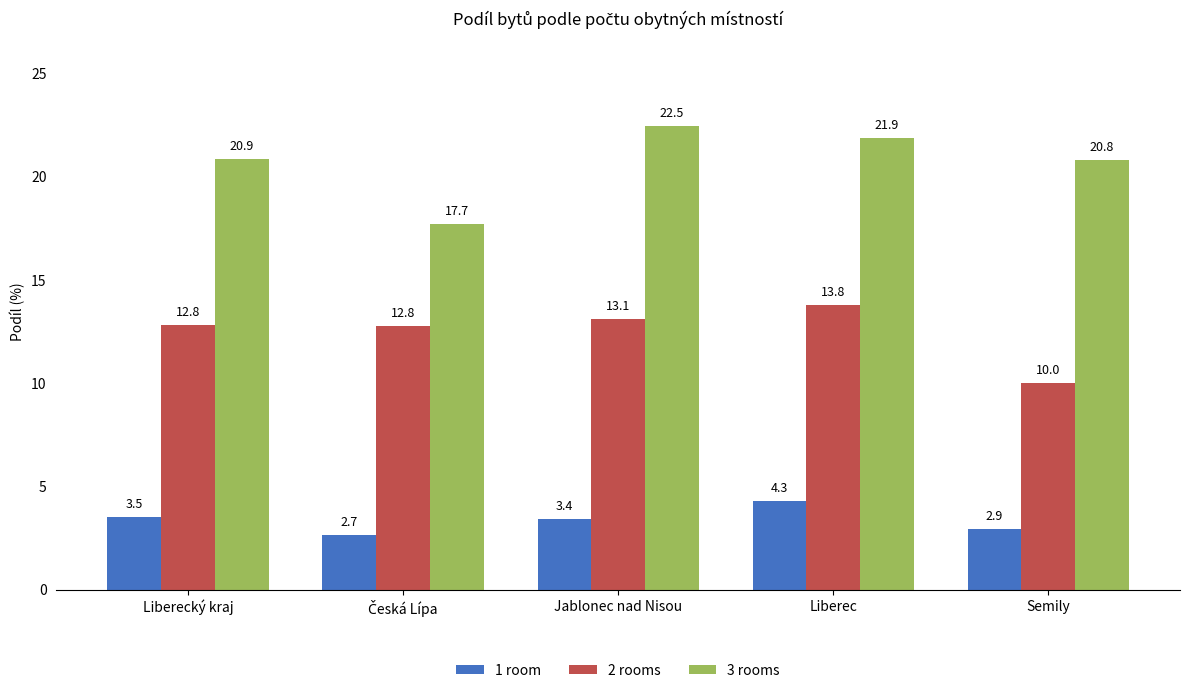

At how many categories does at least one series exceed 10?

5